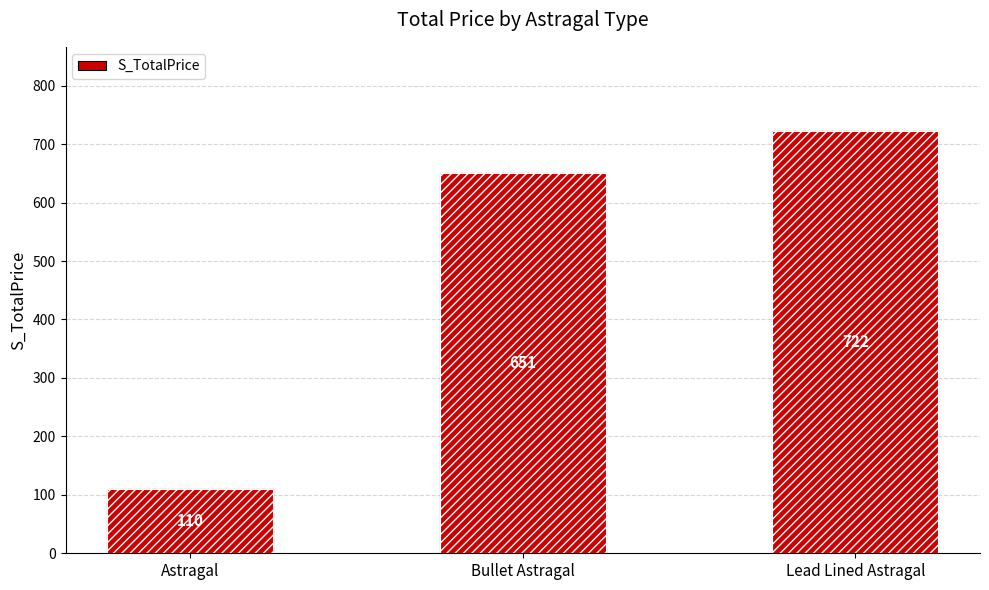

The value at Bullet Astragal is 405. True or false?

False